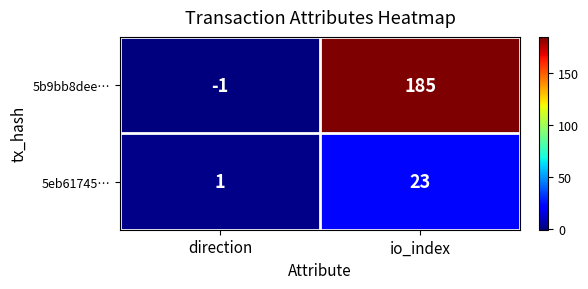

What is the difference between the 5eb61745… values at direction and io_index?

22